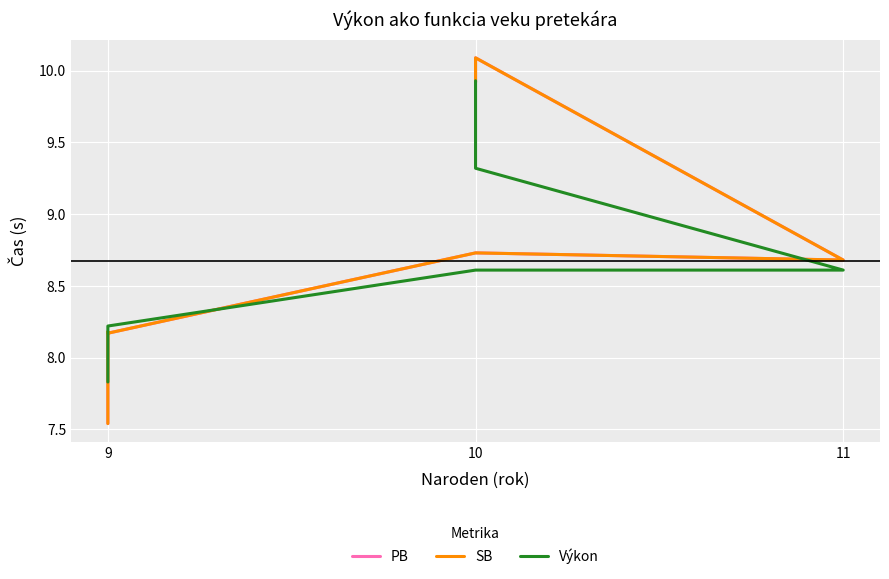

Where is the first local minimum for PB?

9